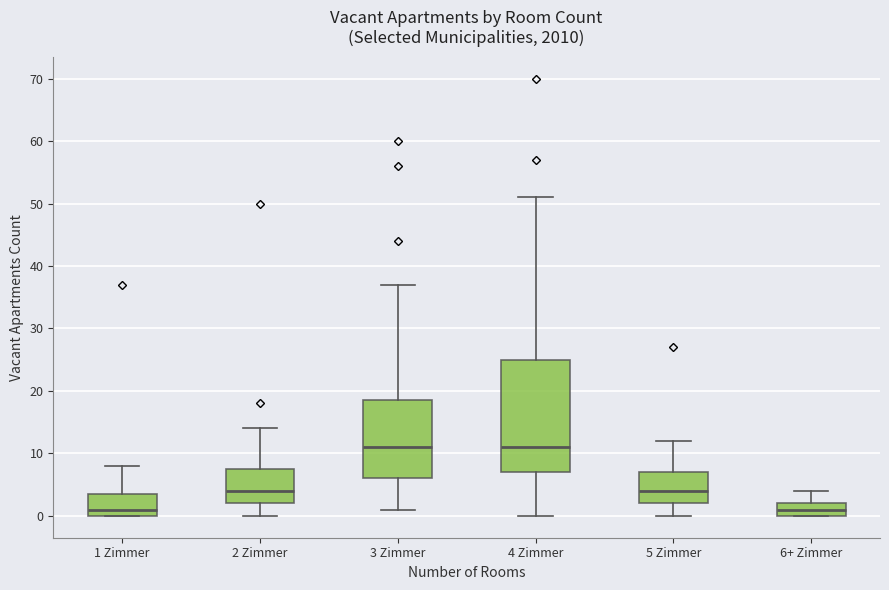

Comparing the boxes themselves (not the whiskers), which one is the tallest?

4 Zimmer